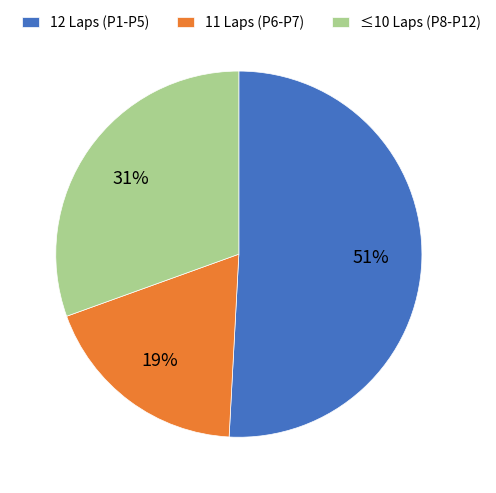

To the nearest percent, what is the difference between the largest and smallest slice percentages?

32%